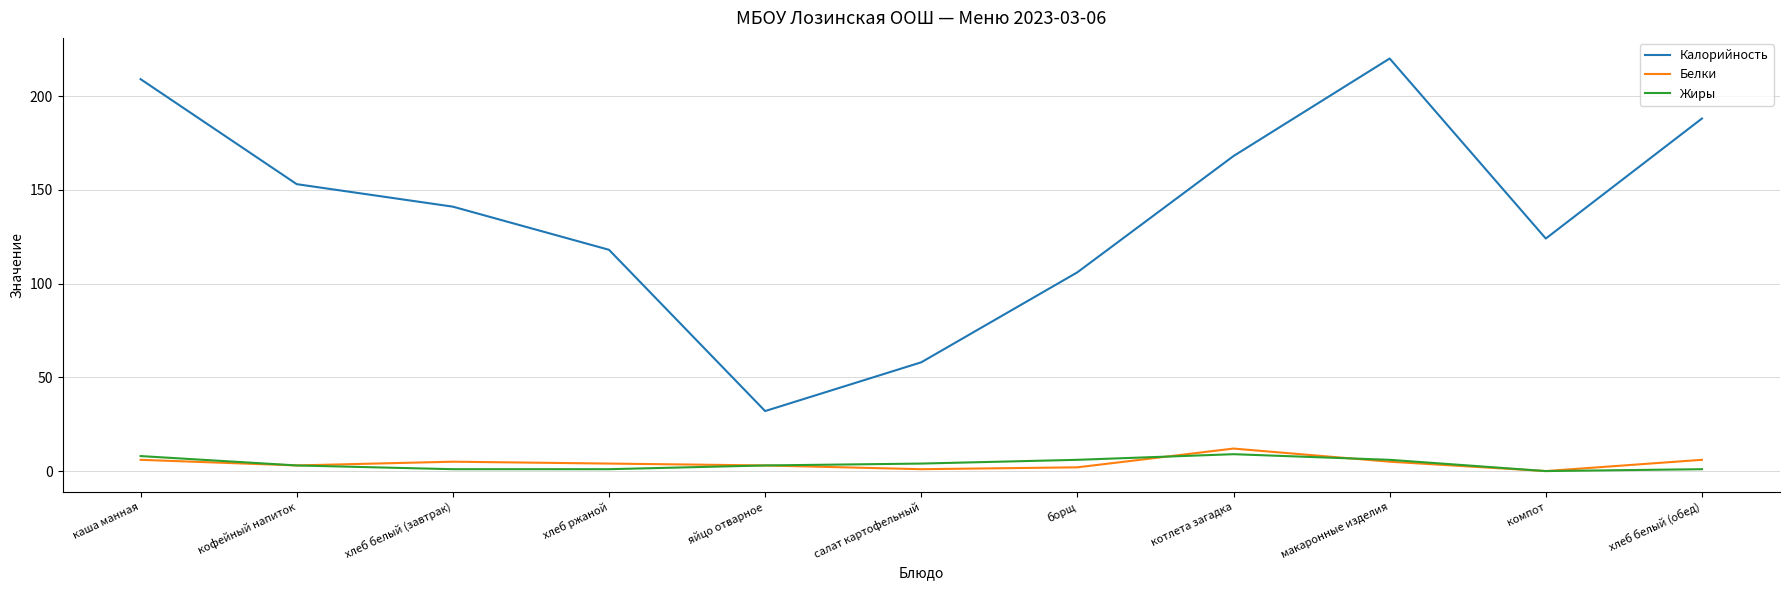

What is the spread (max minus min) of values at салат картофельный?

57